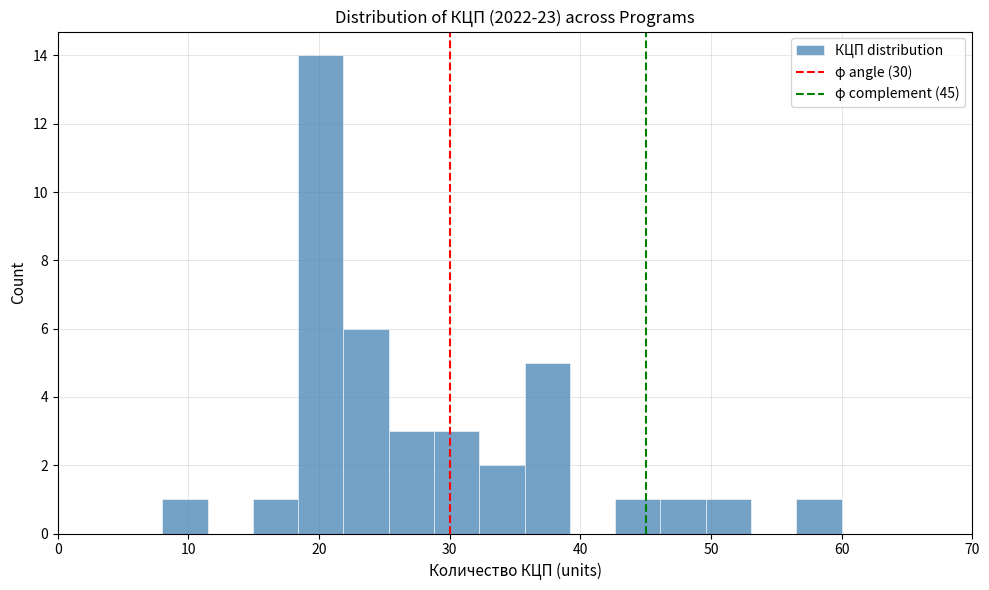

Read against the x-axis, roughly where is the centre of the tallest bar?

20